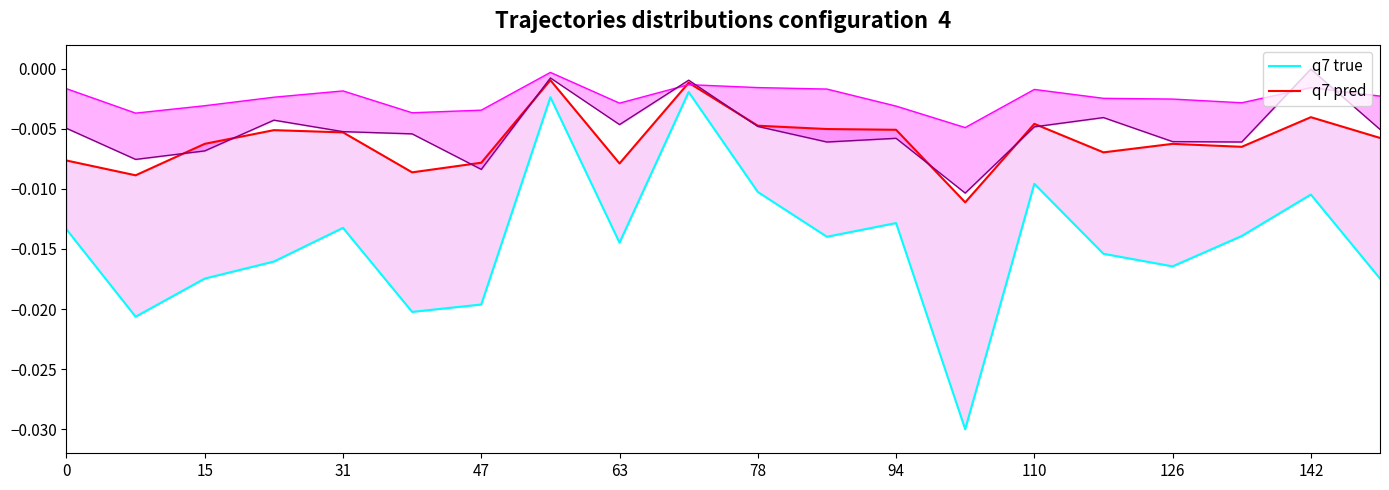

True or false: q7 true and q7 pred intersect in this chart.

False